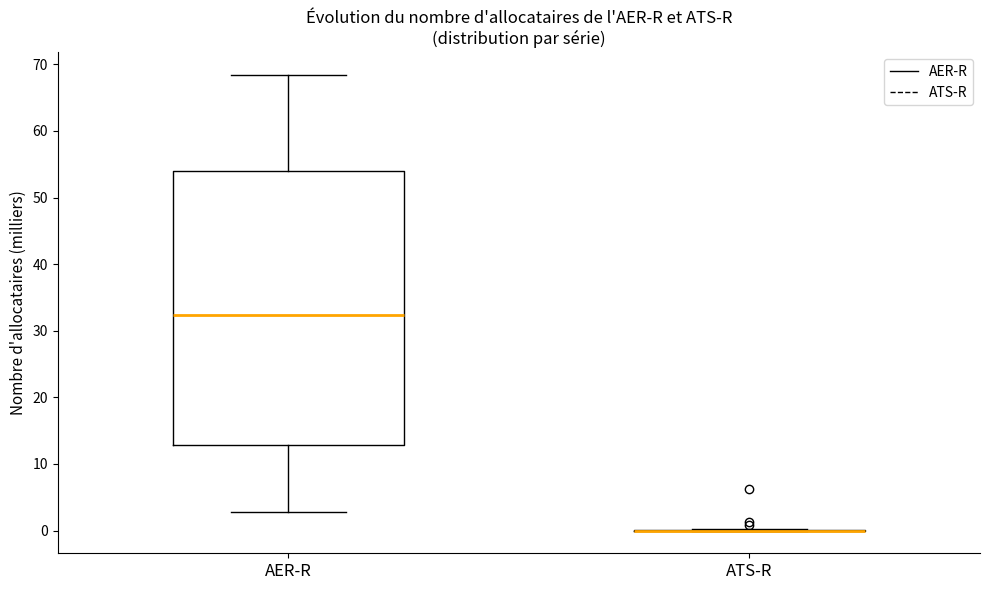

Which box is the tallest, from its lower edge to its upper edge?

AER-R